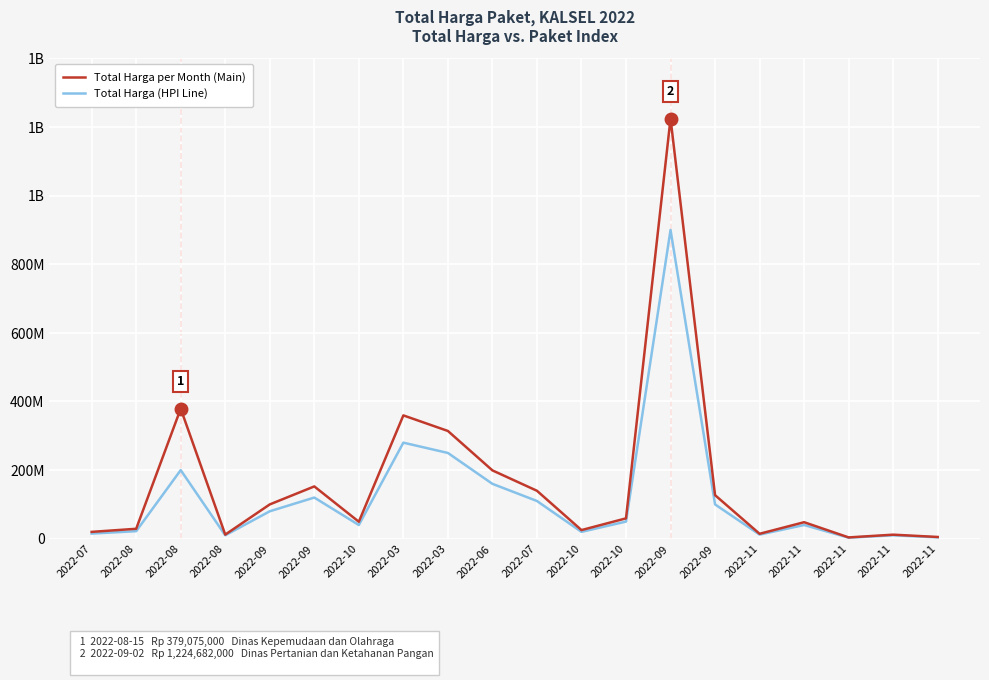

Does the chart have visible grid lines?

Yes